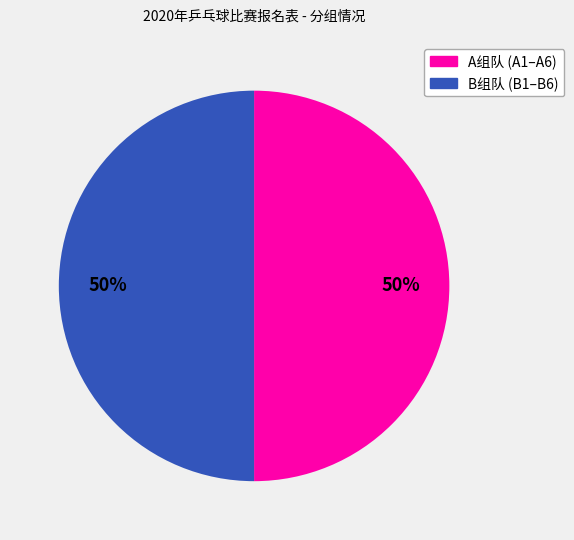

To the nearest percent, what is the average slice percentage?

50%